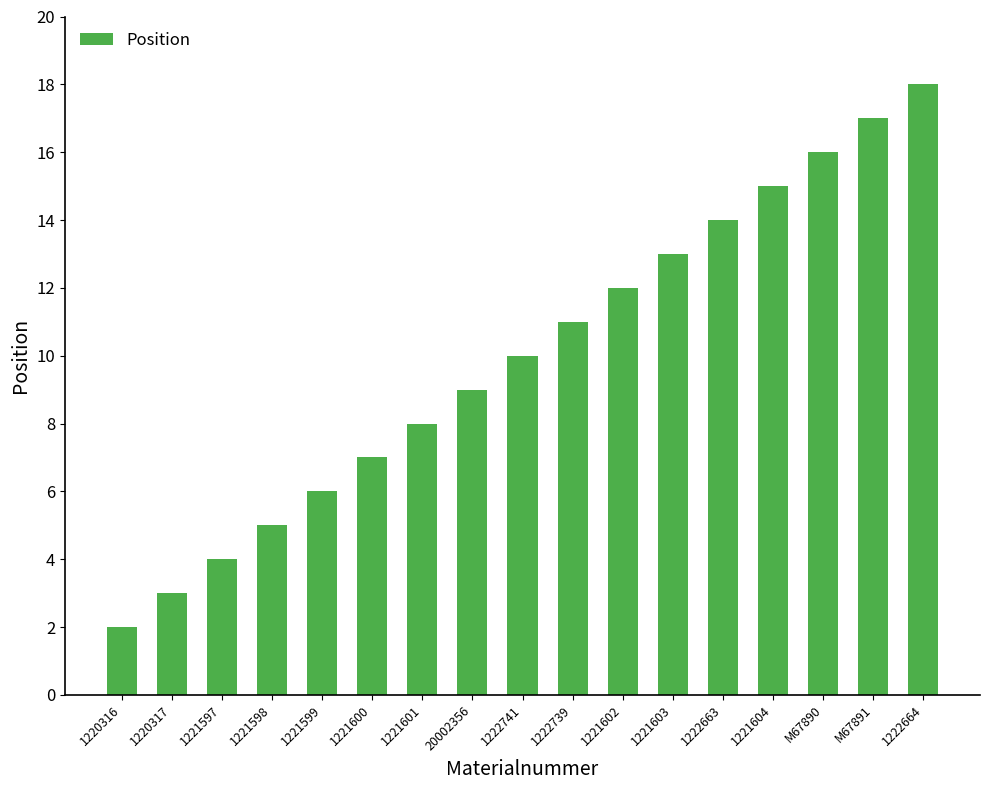

Is it true that the value at 1221602 is 12?

True